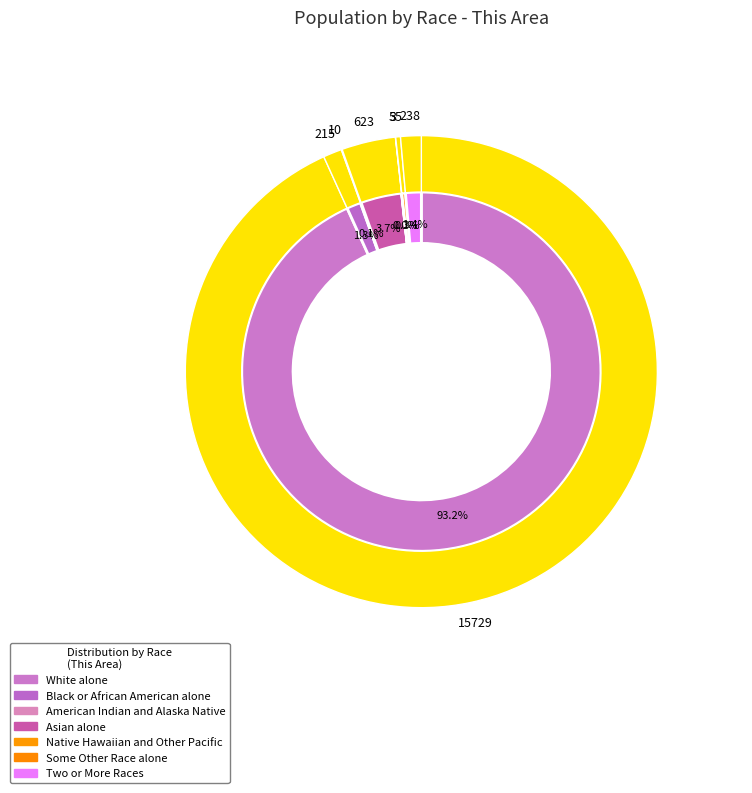

Which slice is the smallest?

Native Hawaiian and Other Pacific